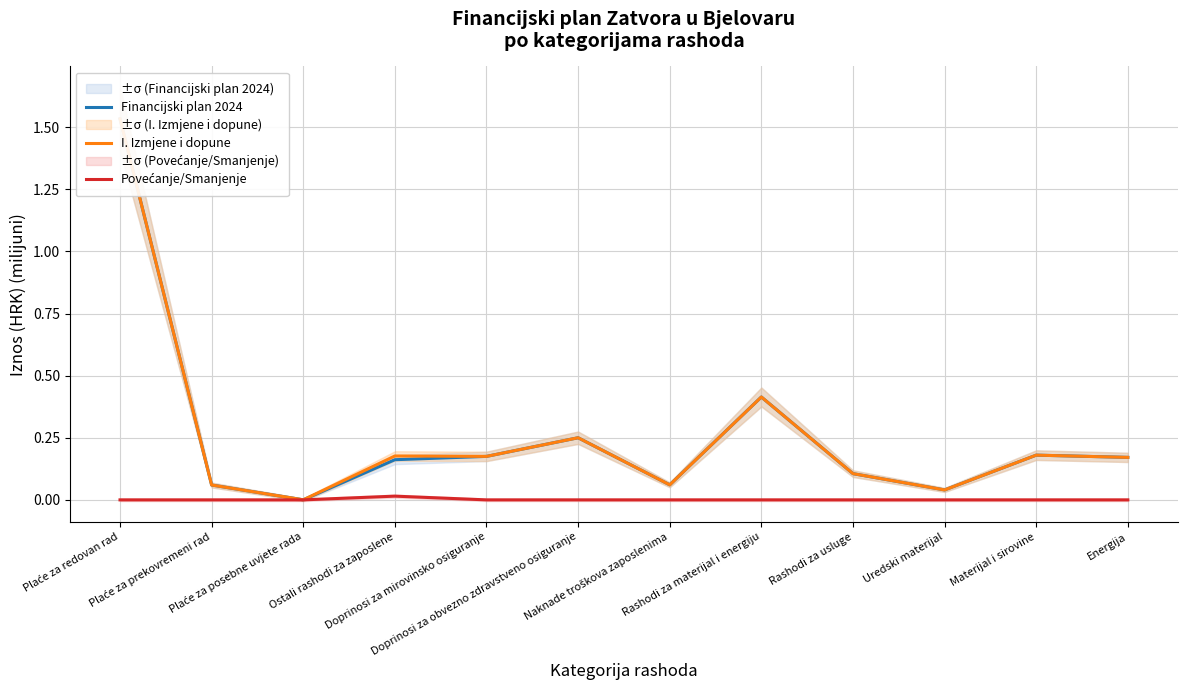

At which label does I. Izmjene i dopune reach its peak?

Plaće za redovan rad